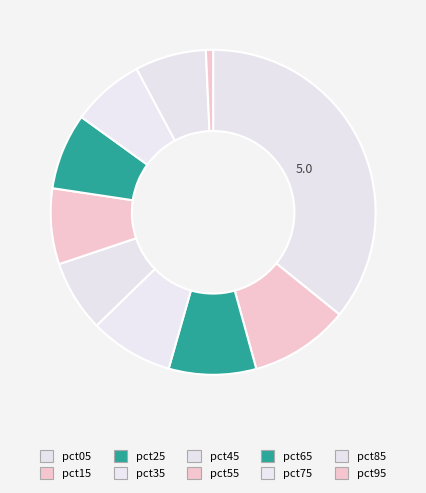

What is the smallest slice in the pie chart?

pct95